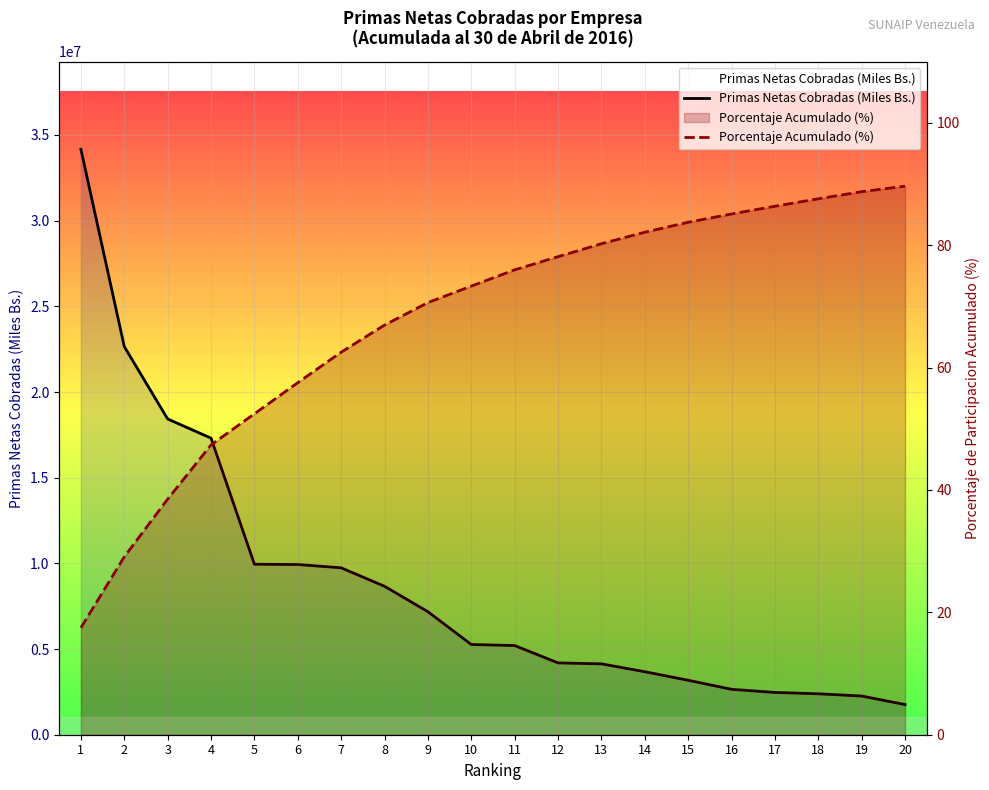

What is the value of the Primas Netas Cobradas (Miles Bs.) point at the 16th from the left?

2650381.5